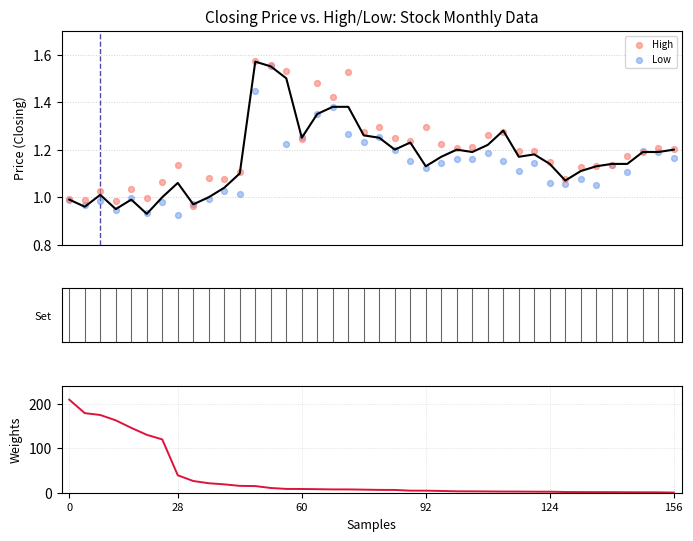

What is the total value across all series at 8?

28.3